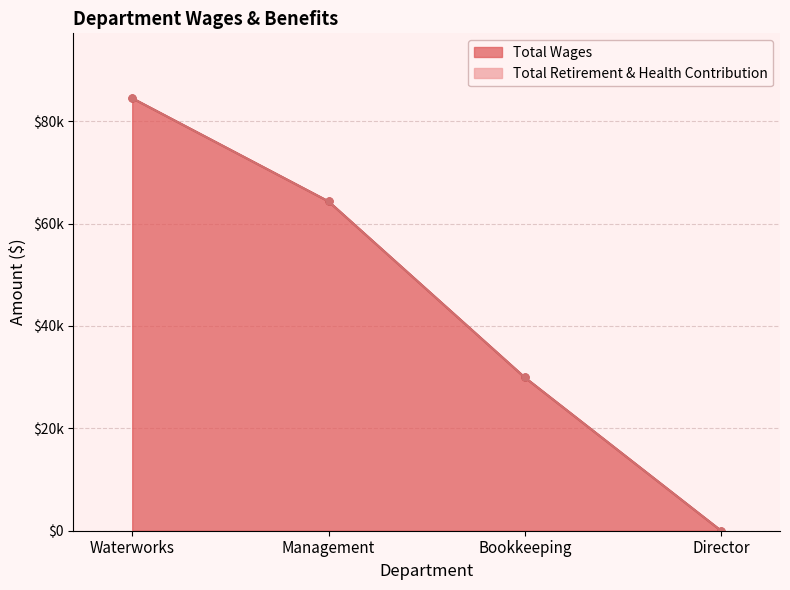

True or false: there are more than 1 points higher than both neighbors.

False